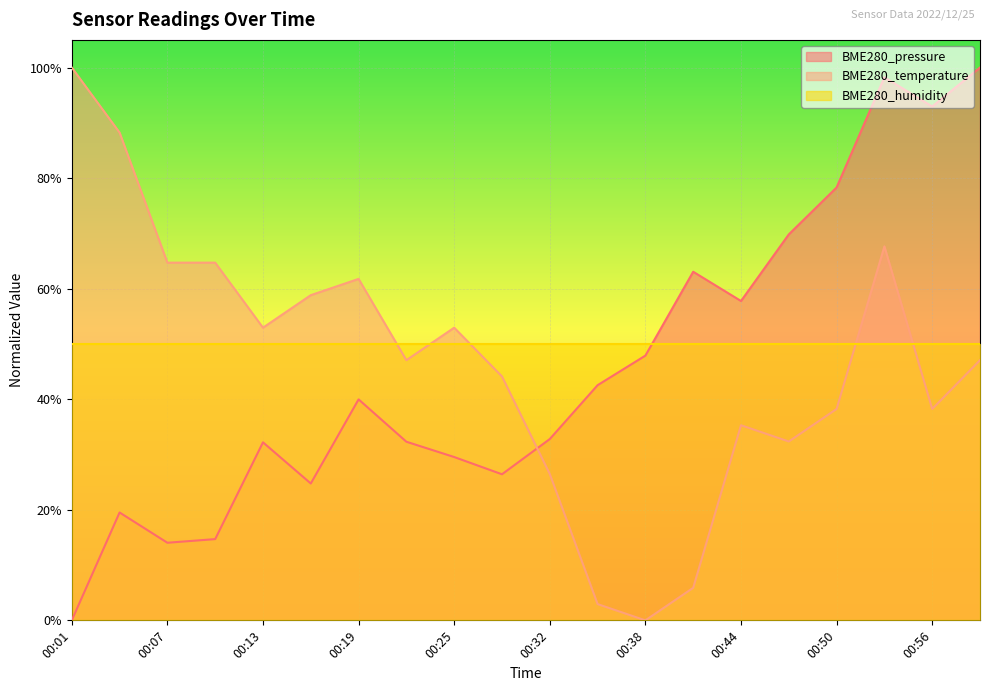

How many values in the BME280_pressure series exceed 0?

19